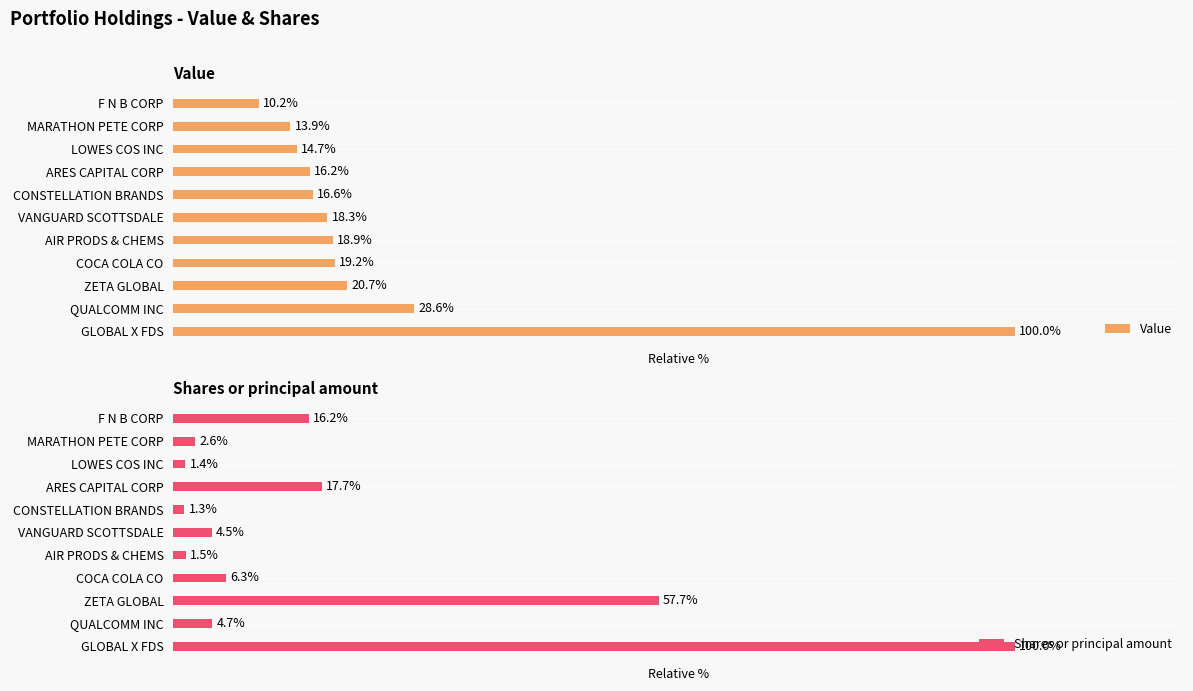

Reading right to left, extract all data points from this chart.

Value: 10.2	13.9	14.7	16.2	16.6	18.3	18.9	19.2	20.7	28.6	100.0
Shares or principal amount: 16.2	2.6	1.4	17.7	1.3	4.5	1.5	6.3	57.7	4.7	100.0